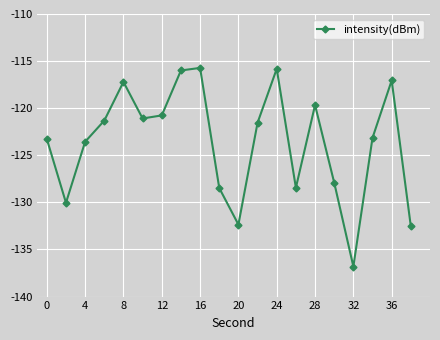

What is the difference between the second highest and second lowest values?

16.7